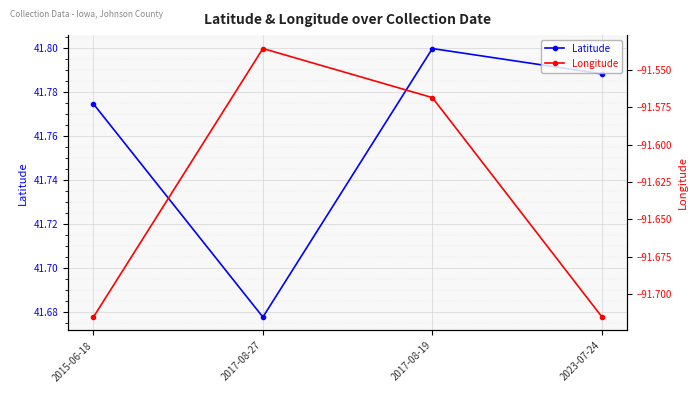

True or false: Longitude and Latitude intersect in this chart.

False